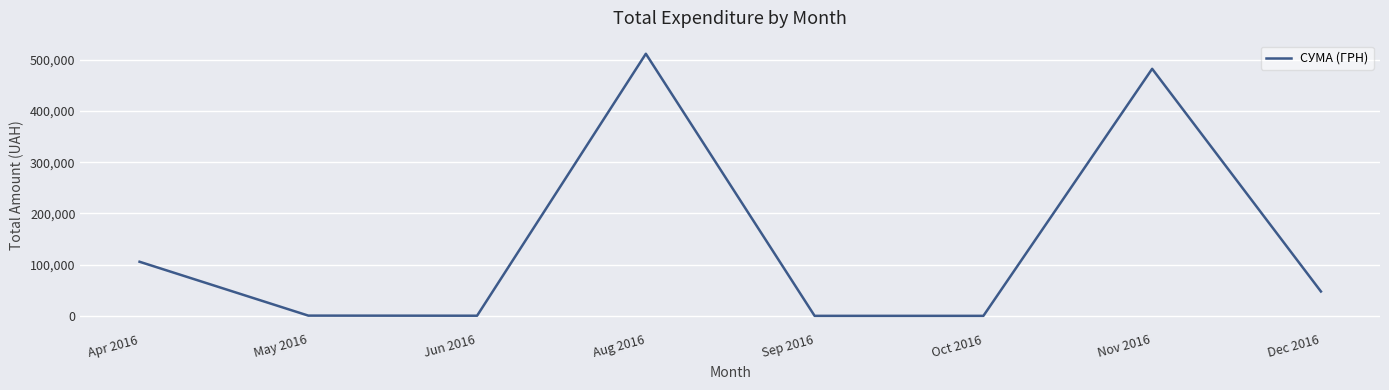

Is this an area chart (filled region under the line)?

No